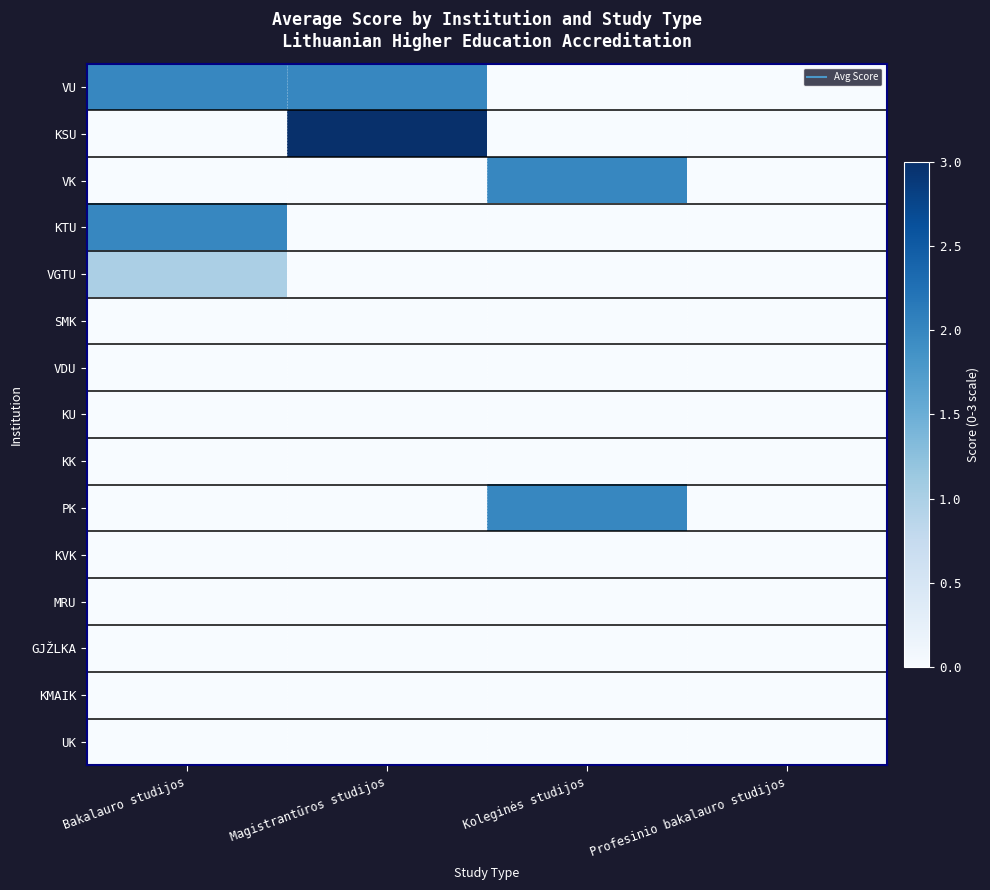

Reading left to right, transcribe all the data shown in this chart.

VU: Bakalauro studijos=2	Magistrantūros studijos=2	Koleginės studijos=0	Profesinio bakalauro studijos=0
KSU: Bakalauro studijos=0	Magistrantūros studijos=3	Koleginės studijos=0	Profesinio bakalauro studijos=0
VK: Bakalauro studijos=0	Magistrantūros studijos=0	Koleginės studijos=2	Profesinio bakalauro studijos=0
KTU: Bakalauro studijos=2	Magistrantūros studijos=0	Koleginės studijos=0	Profesinio bakalauro studijos=0
VGTU: Bakalauro studijos=1	Magistrantūros studijos=0	Koleginės studijos=0	Profesinio bakalauro studijos=0
SMK: Bakalauro studijos=0	Magistrantūros studijos=0	Koleginės studijos=0	Profesinio bakalauro studijos=0
VDU: Bakalauro studijos=0	Magistrantūros studijos=0	Koleginės studijos=0	Profesinio bakalauro studijos=0
KU: Bakalauro studijos=0	Magistrantūros studijos=0	Koleginės studijos=0	Profesinio bakalauro studijos=0
KK: Bakalauro studijos=0	Magistrantūros studijos=0	Koleginės studijos=0	Profesinio bakalauro studijos=0
PK: Bakalauro studijos=0	Magistrantūros studijos=0	Koleginės studijos=2	Profesinio bakalauro studijos=0
KVK: Bakalauro studijos=0	Magistrantūros studijos=0	Koleginės studijos=0	Profesinio bakalauro studijos=0
MRU: Bakalauro studijos=0	Magistrantūros studijos=0	Koleginės studijos=0	Profesinio bakalauro studijos=0
GJŽLKA: Bakalauro studijos=0	Magistrantūros studijos=0	Koleginės studijos=0	Profesinio bakalauro studijos=0
KMAIK: Bakalauro studijos=0	Magistrantūros studijos=0	Koleginės studijos=0	Profesinio bakalauro studijos=0
UK: Bakalauro studijos=0	Magistrantūros studijos=0	Koleginės studijos=0	Profesinio bakalauro studijos=0